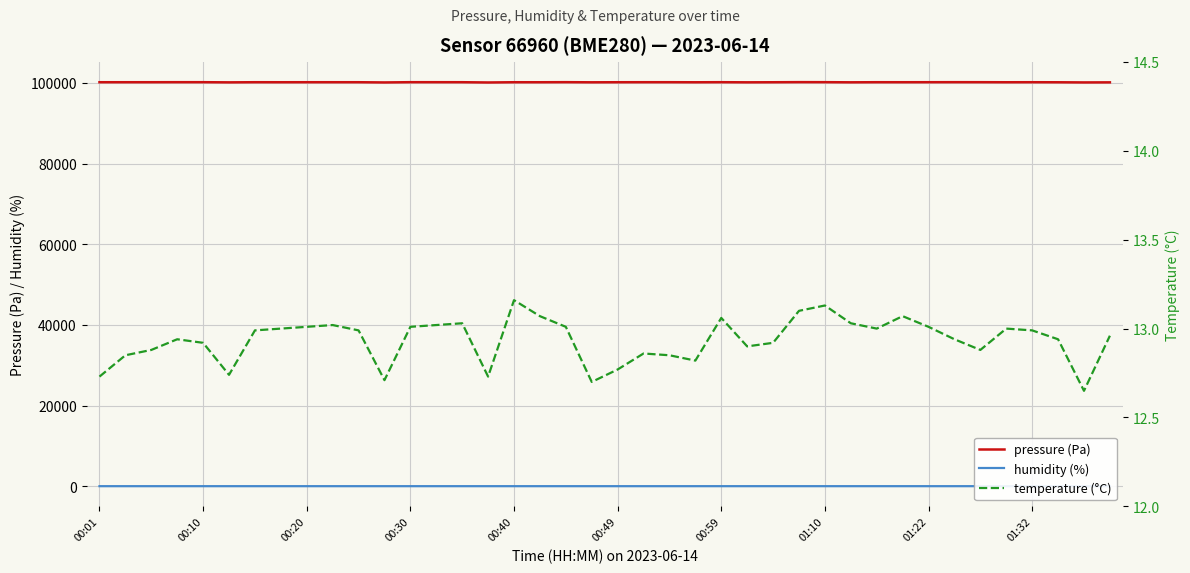

The value of pressure (Pa) at 01:10 is 100165.9. True or false?

True